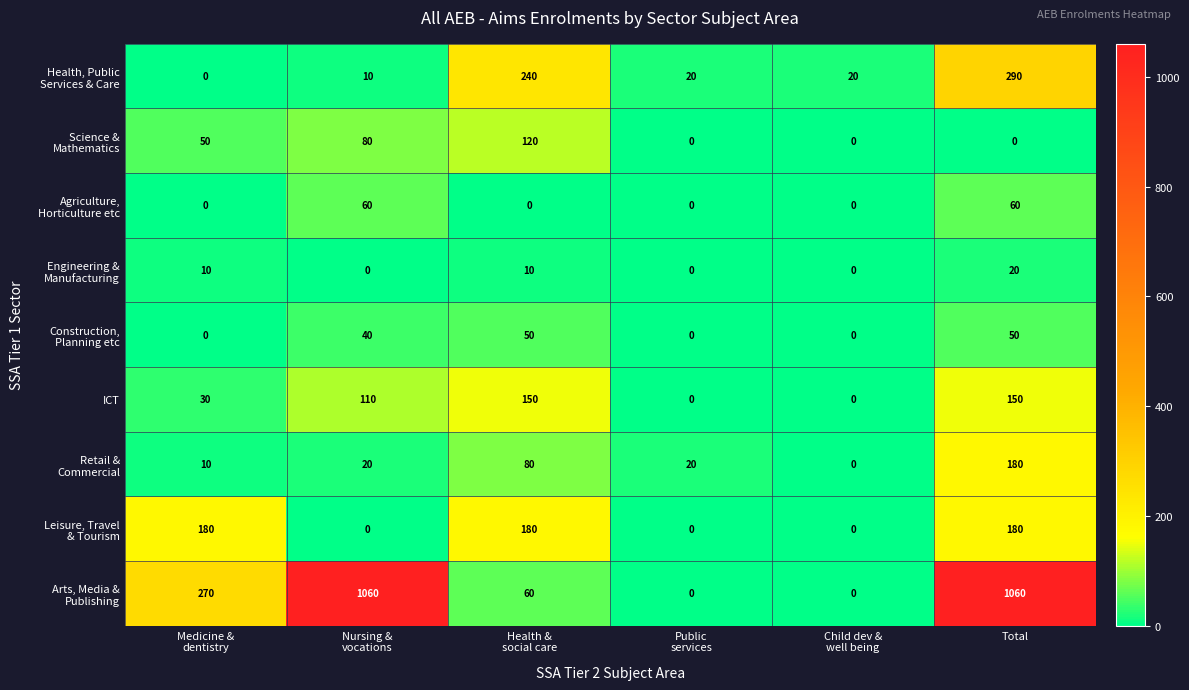

At which category is the sum across all series the highest?

Total